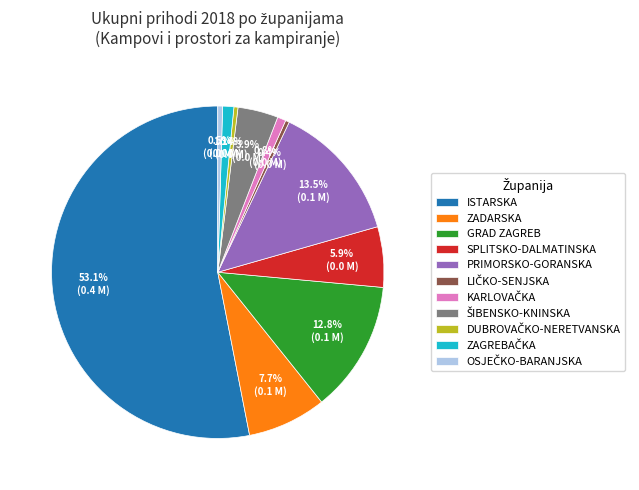

Which category has the biggest portion of the pie?

ISTARSKA